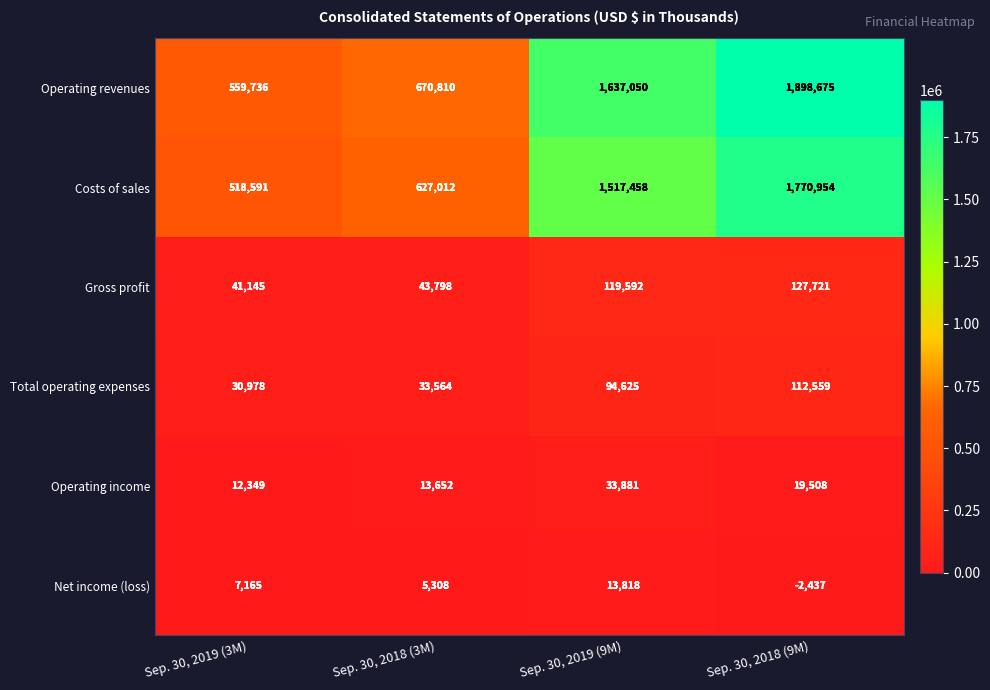

Reading left to right, extract all data points from this chart.

Operating revenues: Sep. 30, 2019 (3M)=559736	Sep. 30, 2018 (3M)=670810	Sep. 30, 2019 (9M)=1637050	Sep. 30, 2018 (9M)=1898675
Costs of sales: Sep. 30, 2019 (3M)=518591	Sep. 30, 2018 (3M)=627012	Sep. 30, 2019 (9M)=1517458	Sep. 30, 2018 (9M)=1770954
Gross profit: Sep. 30, 2019 (3M)=41145	Sep. 30, 2018 (3M)=43798	Sep. 30, 2019 (9M)=119592	Sep. 30, 2018 (9M)=127721
Total operating expenses: Sep. 30, 2019 (3M)=30978	Sep. 30, 2018 (3M)=33564	Sep. 30, 2019 (9M)=94625	Sep. 30, 2018 (9M)=112559
Operating income: Sep. 30, 2019 (3M)=12349	Sep. 30, 2018 (3M)=13652	Sep. 30, 2019 (9M)=33881	Sep. 30, 2018 (9M)=19508
Net income (loss): Sep. 30, 2019 (3M)=7165	Sep. 30, 2018 (3M)=5308	Sep. 30, 2019 (9M)=13818	Sep. 30, 2018 (9M)=-2437